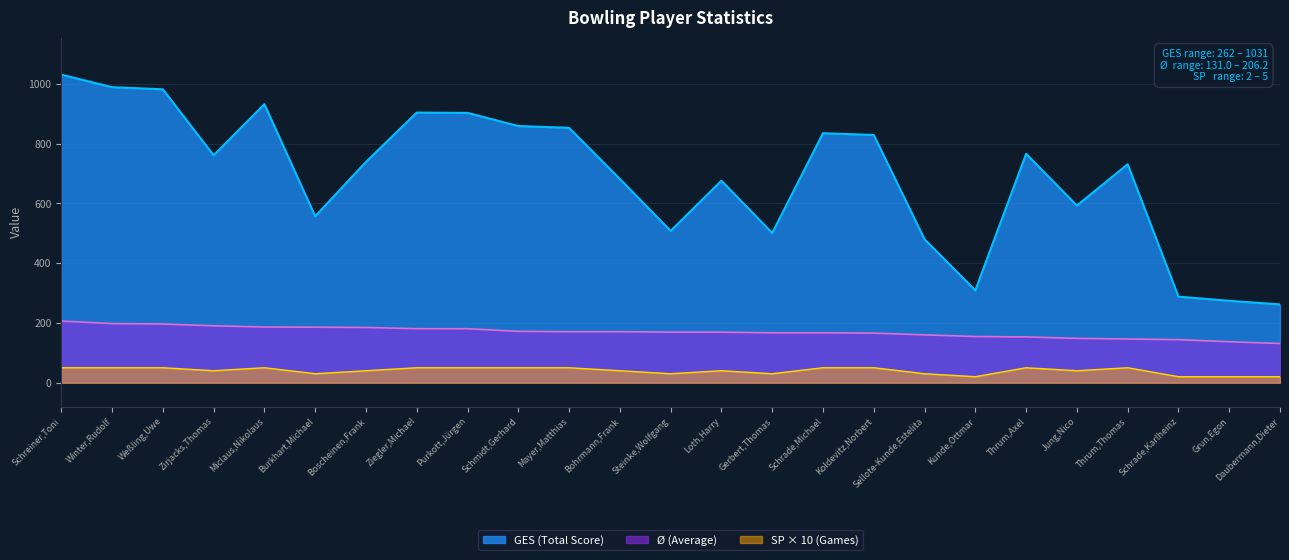

At which label does SP (Games) reach its minimum?

Kunde,Ottmar